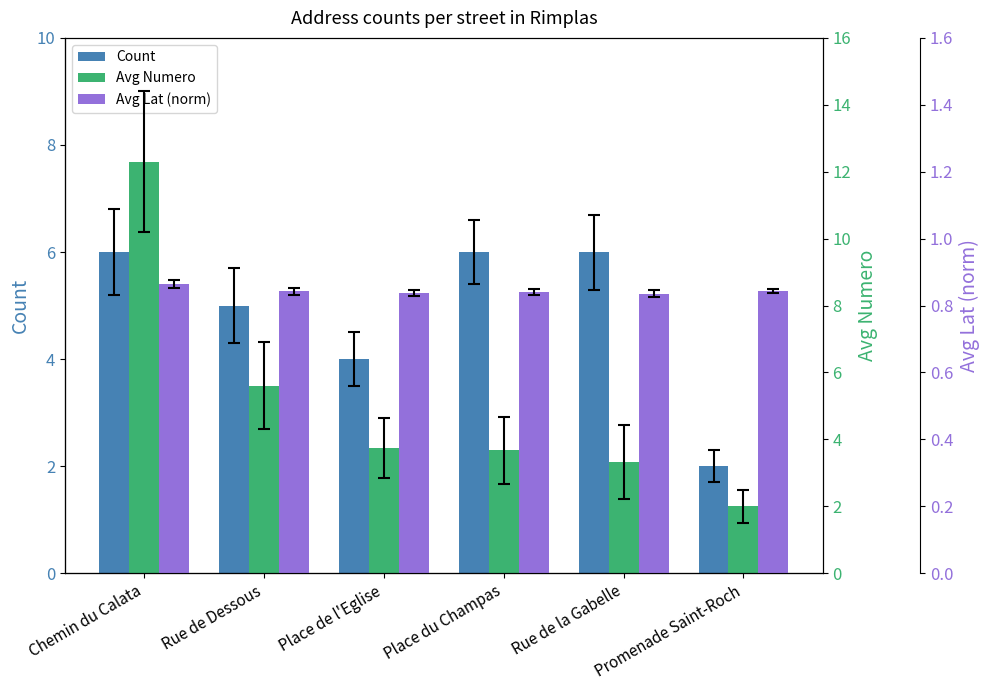

What is the maximum value for Count?

6.0